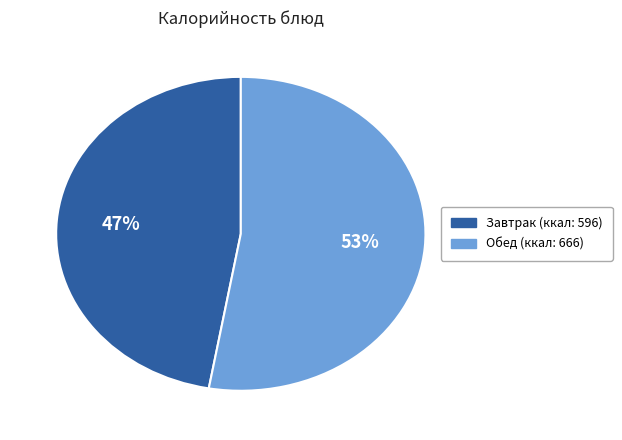

To the nearest percent, what is the difference between the largest and smallest slice percentages?

6%